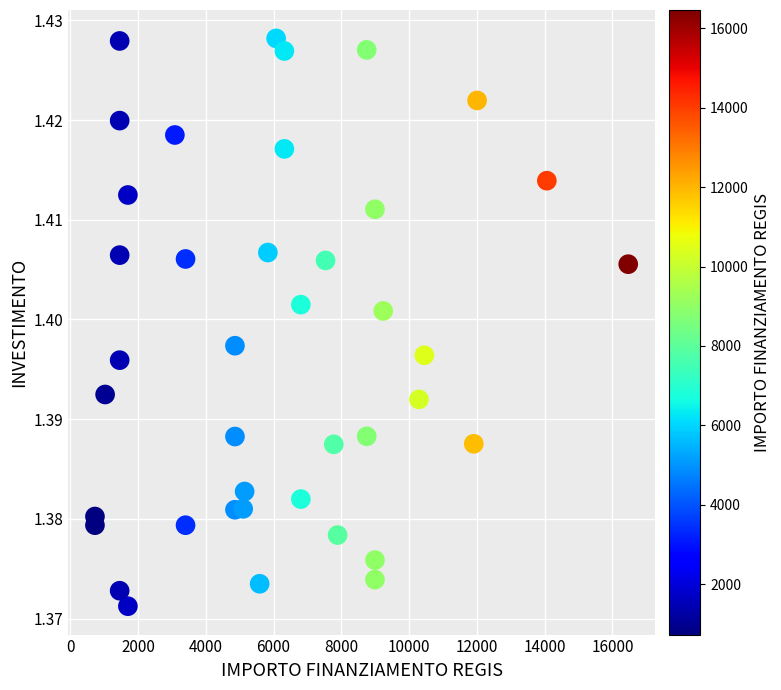

What is the range of X values (max minus min)?

15735.0